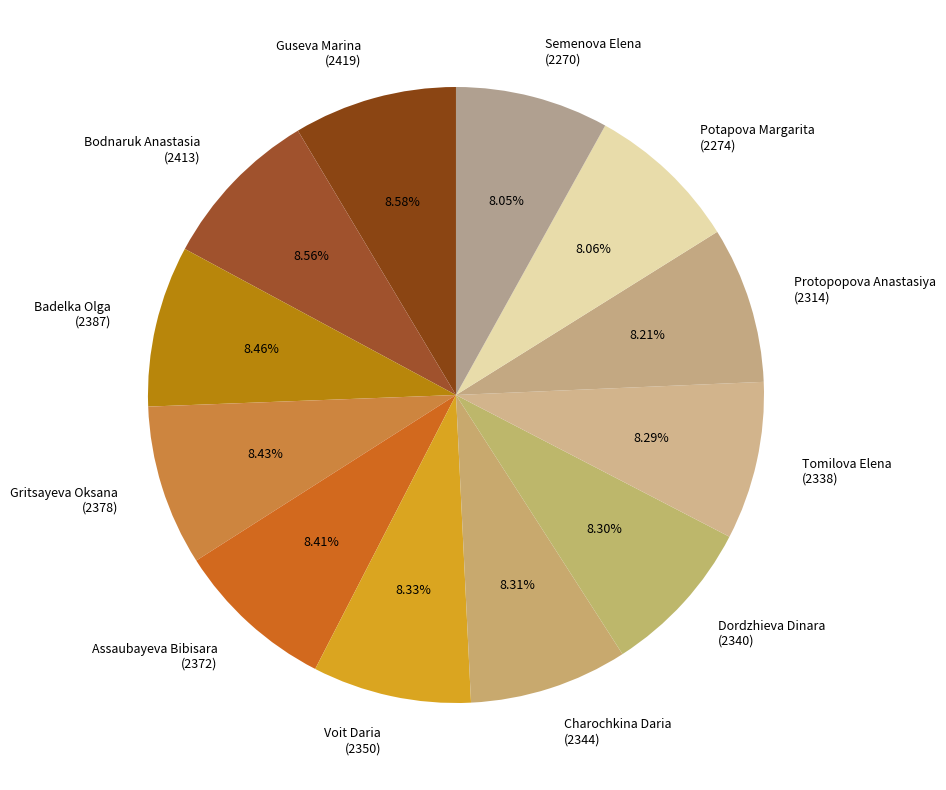

How many segments does this pie chart have?

12